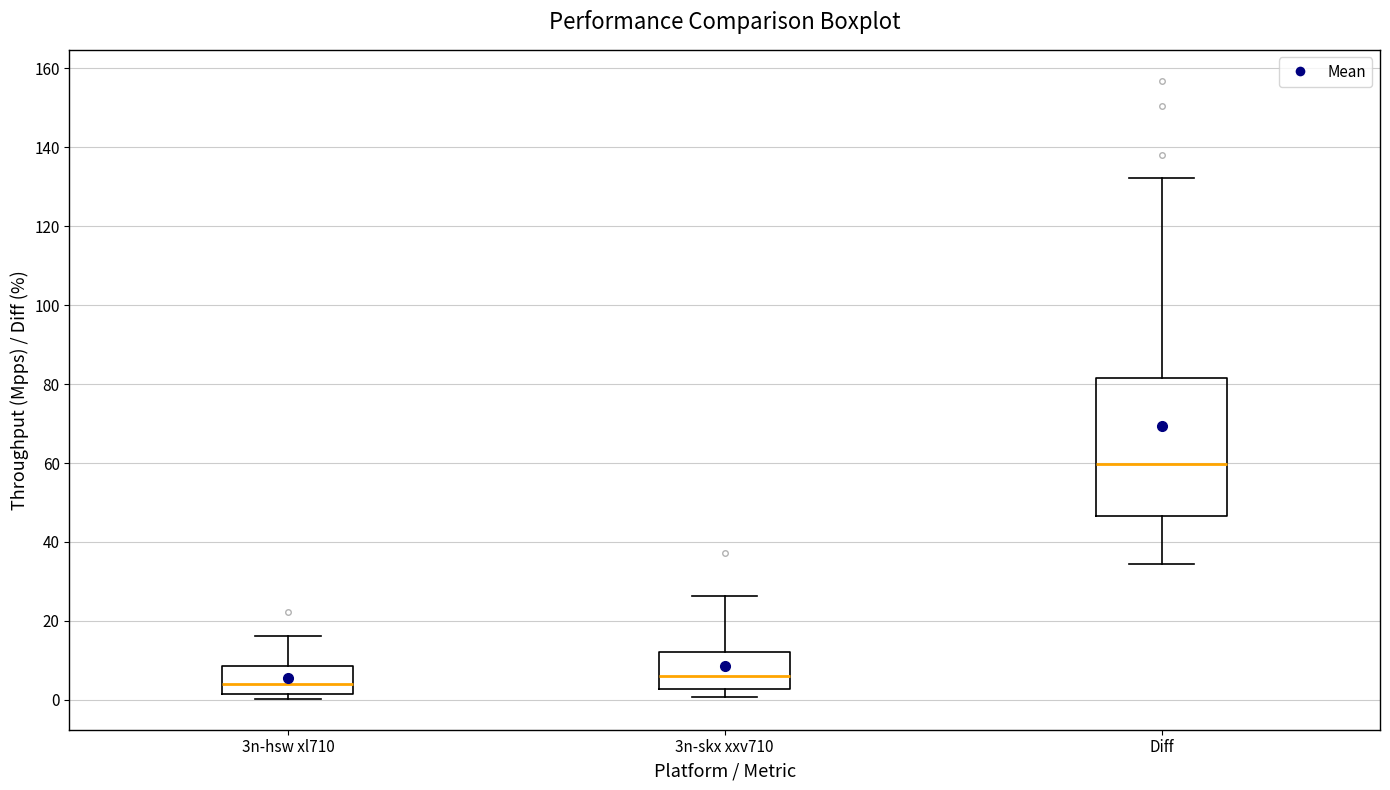

Where is the lower edge of the box for 3n-hsw xl710 on the y-axis? The values are not printed on the chart, so give them approximately, as read against the axis.

2